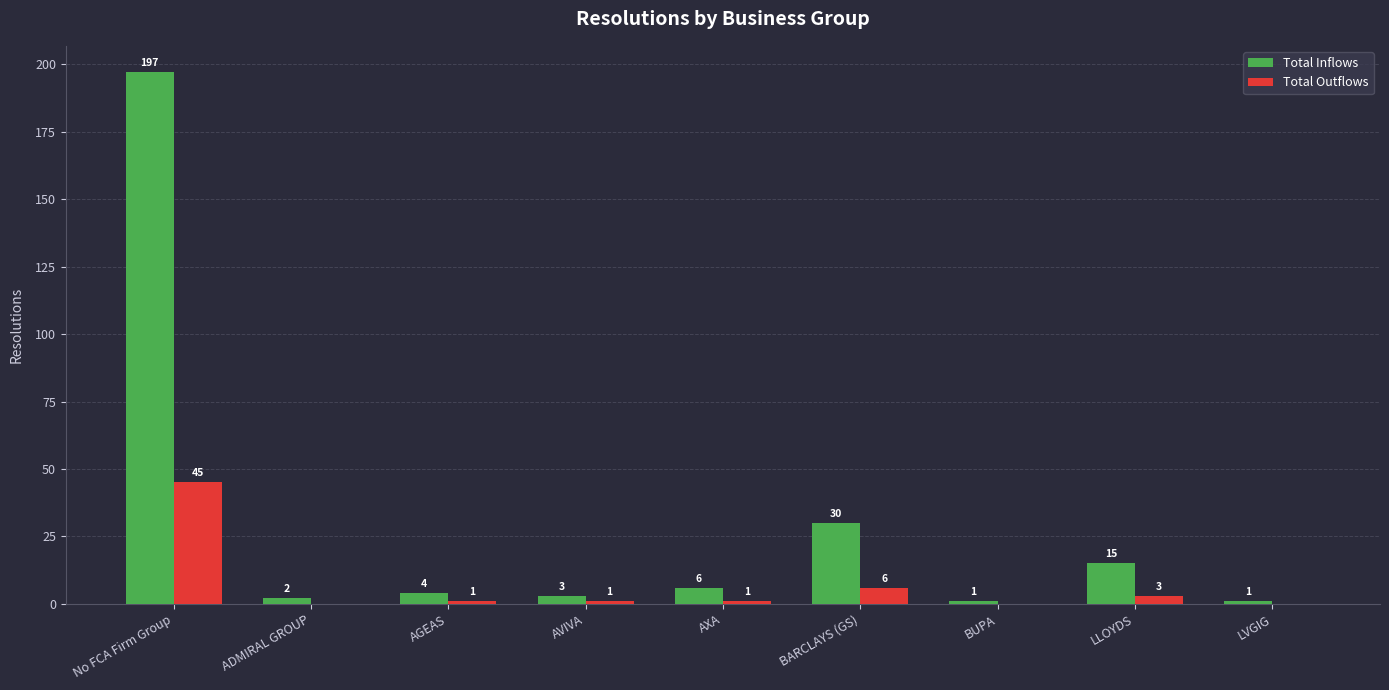

True or false: Total Inflows has a value of 1 at LVGIG.

True